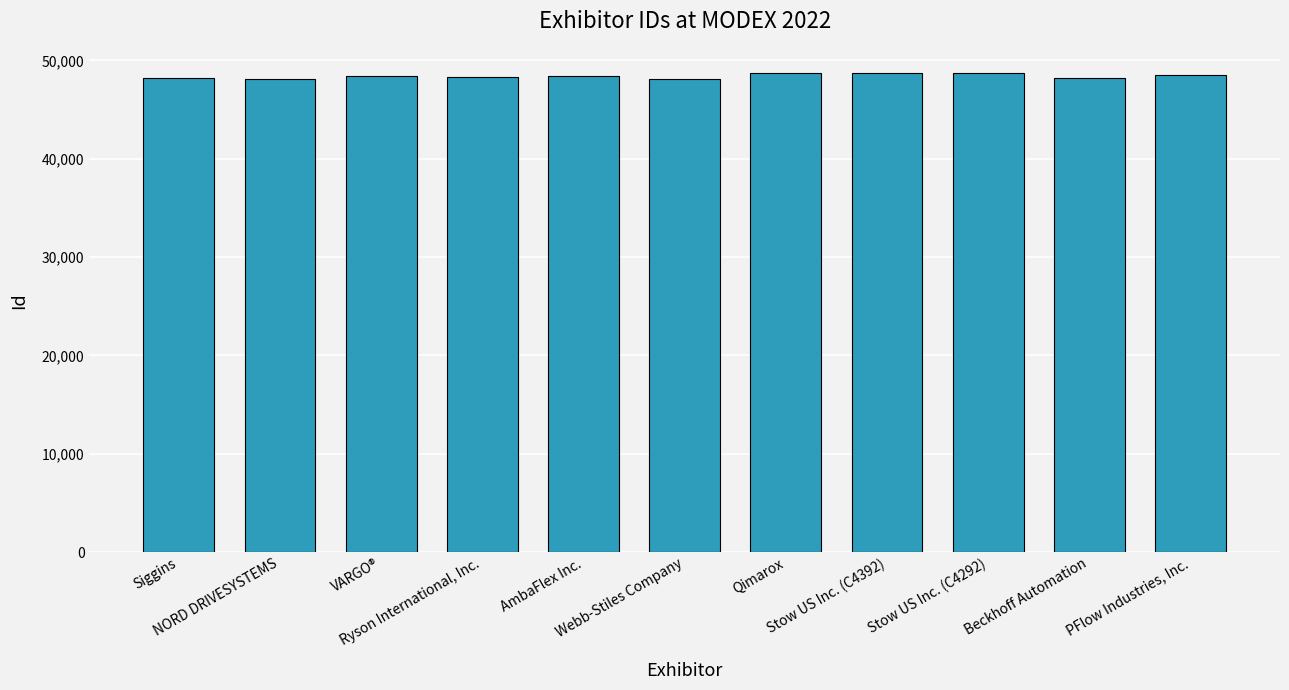

List the labels in order of value, largest first.

Stow US Inc. (C4392), Stow US Inc. (C4292), Qimarox, PFlow Industries, Inc., VARGO®, AmbaFlex Inc., Ryson International, Inc., Beckhoff Automation, Siggins, NORD DRIVESYSTEMS, Webb-Stiles Company